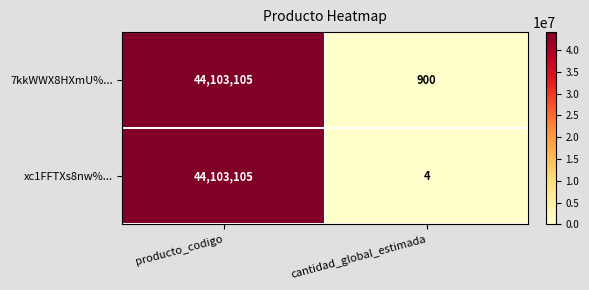

At cantidad_global_estimada, list the series in order from smallest to largest.

xc1FFTXs8nw%..., 7kkWWX8HXmU%...